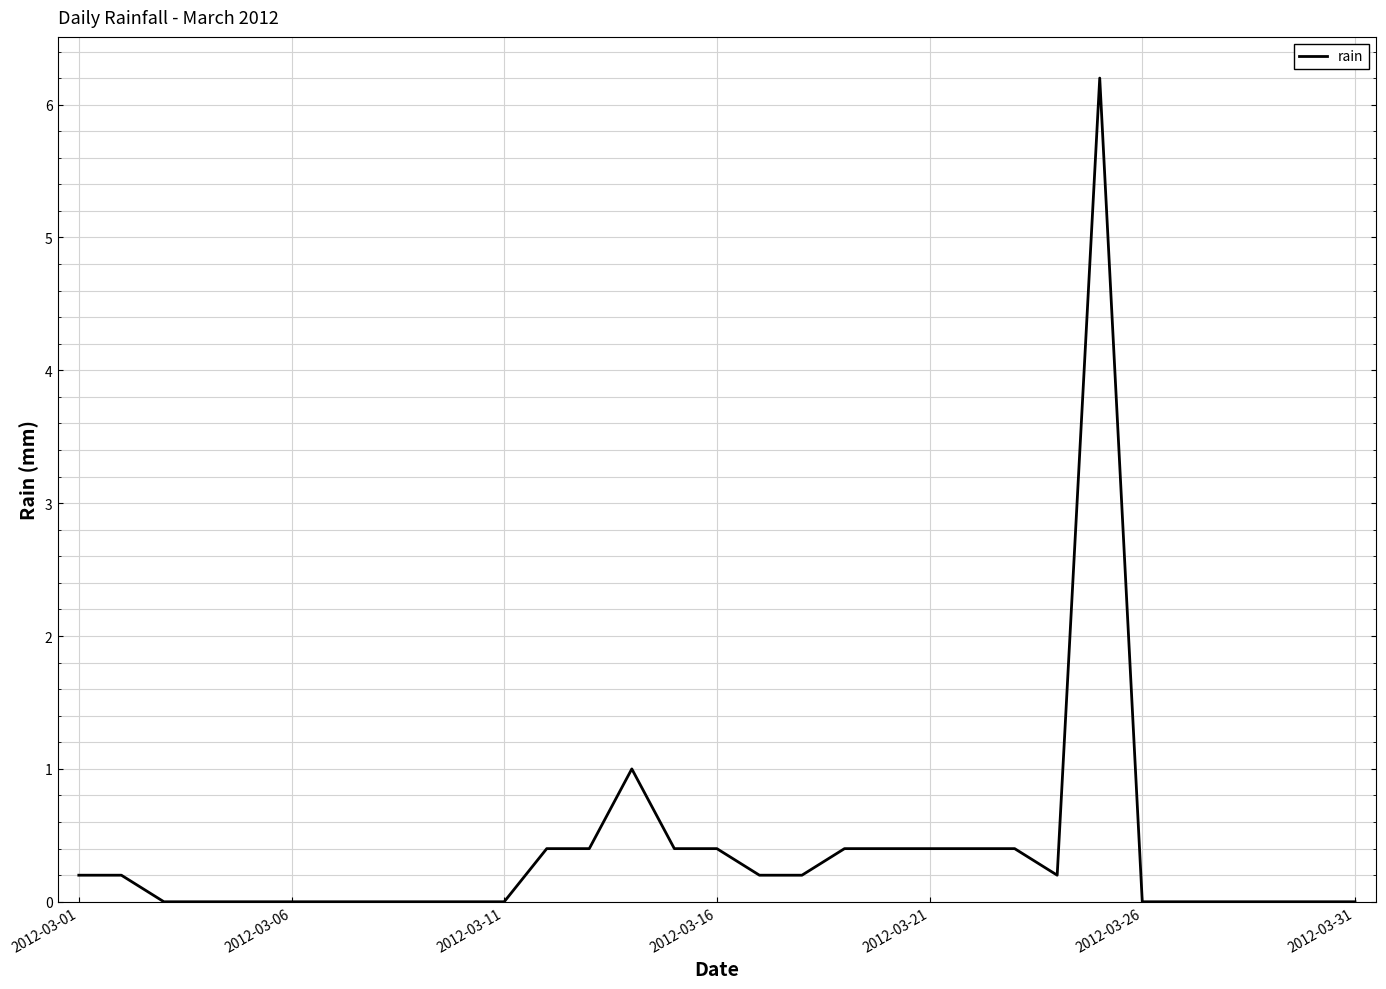

What is the difference between the maximum and minimum values?

6.2